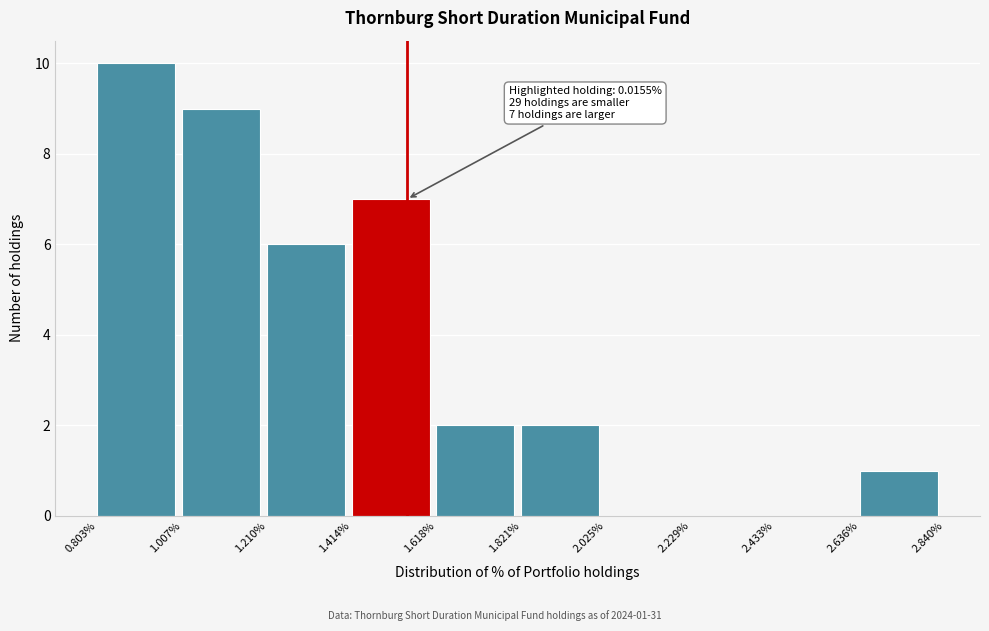

Reading left to right, list all the values displayed in this chart.

0.803%=10	1.007%=9	1.210%=6	1.414%=7	1.618%=2	1.821%=2	2.025%=0	2.229%=0	2.433%=0	2.636%=1